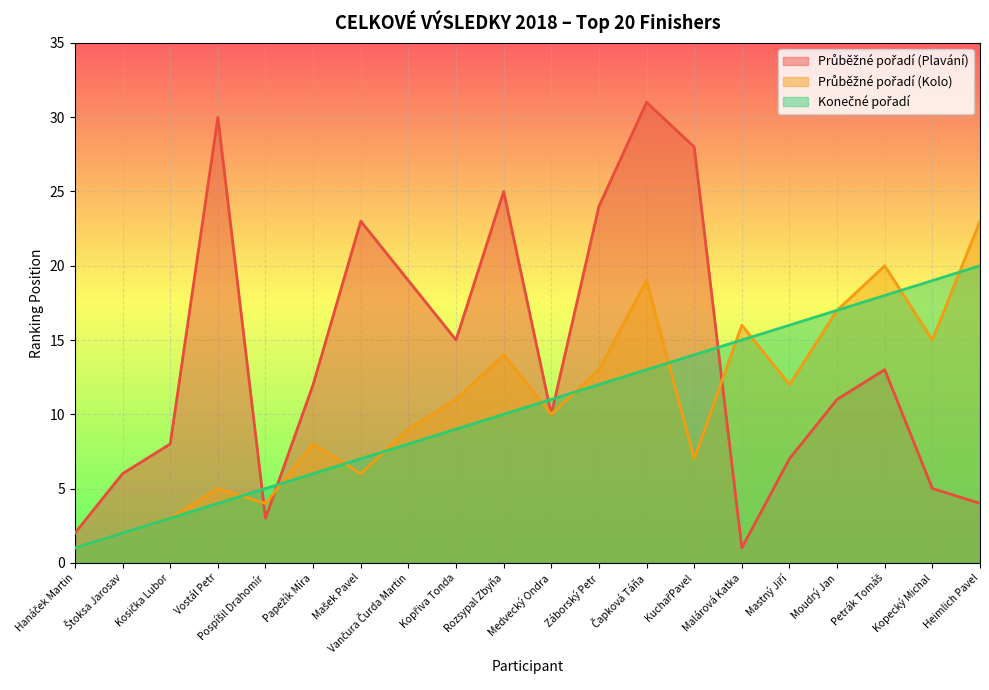

True or false: Průběžné pořadí (Kolo) has a value of 6 at Kopecký Michal.

False